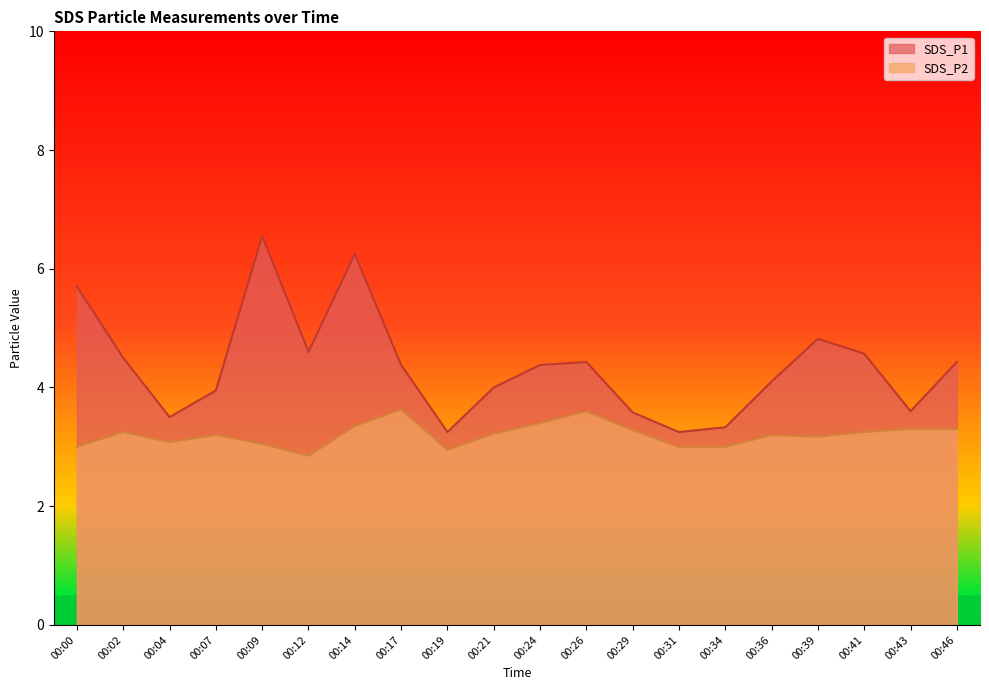

The SDS_P2 series shows 0.8 at 00:34. True or false?

False